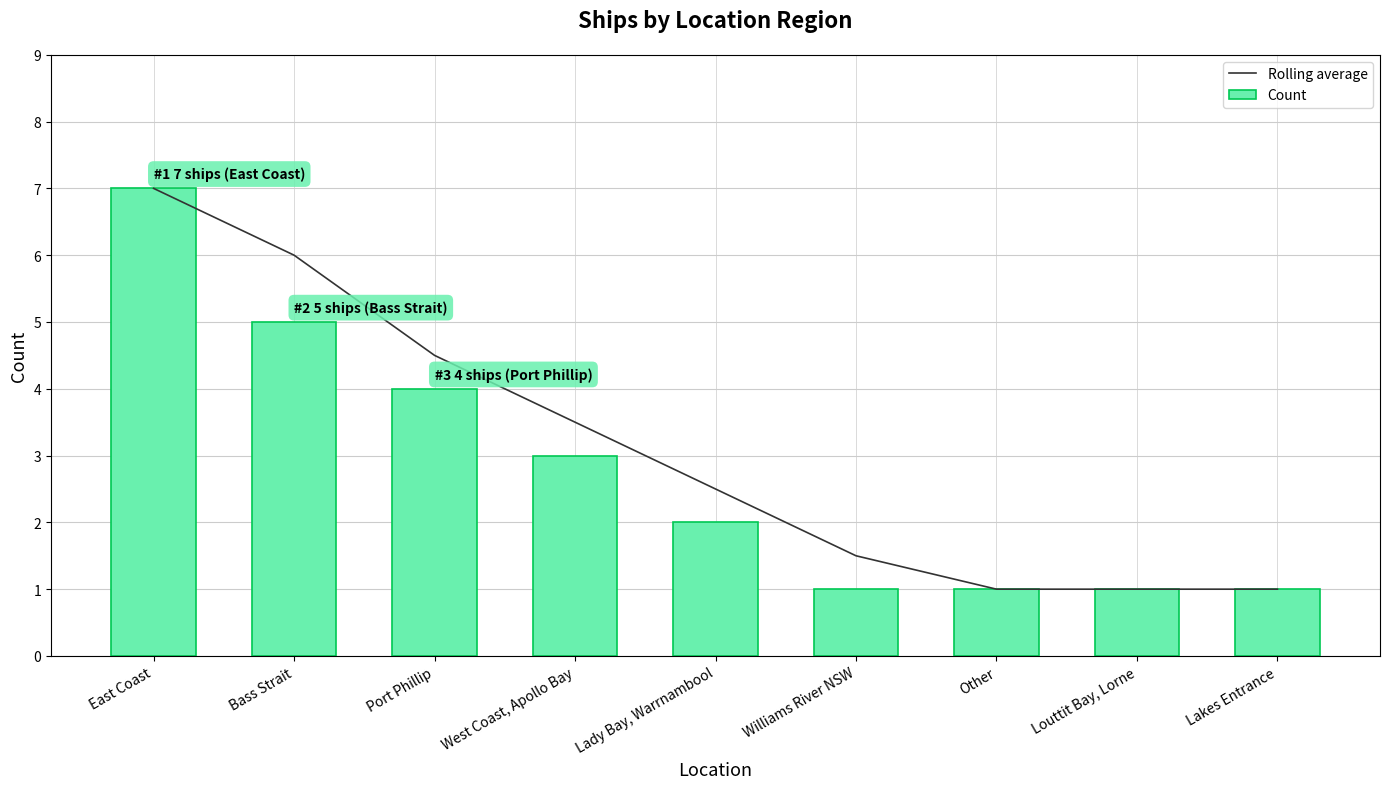

Reading left to right, what are all the values shown in this chart?

Rolling average: East Coast=7.0	Bass Strait=6.0	Port Phillip=4.5	West Coast, Apollo Bay=3.5	Lady Bay, Warrnambool=2.5	Williams River NSW=1.5	Other=1.0	Louttit Bay, Lorne=1.0	Lakes Entrance=1.0
Count: East Coast=7.0	Bass Strait=5.0	Port Phillip=4.0	West Coast, Apollo Bay=3.0	Lady Bay, Warrnambool=2.0	Williams River NSW=1.0	Other=1.0	Louttit Bay, Lorne=1.0	Lakes Entrance=1.0